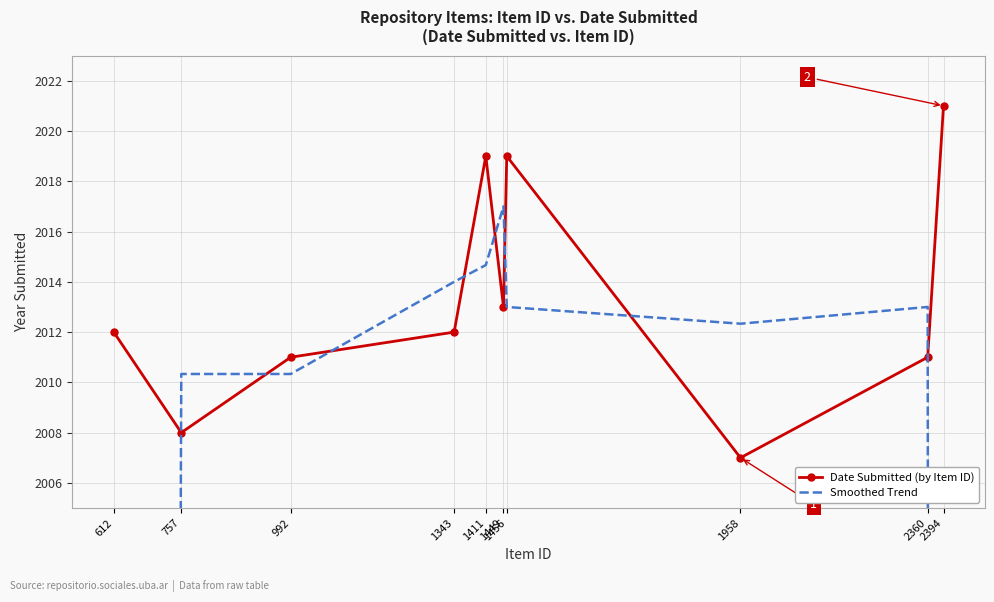

The value of Date Submitted (by Item ID) at 1449 is 1120.2. True or false?

False